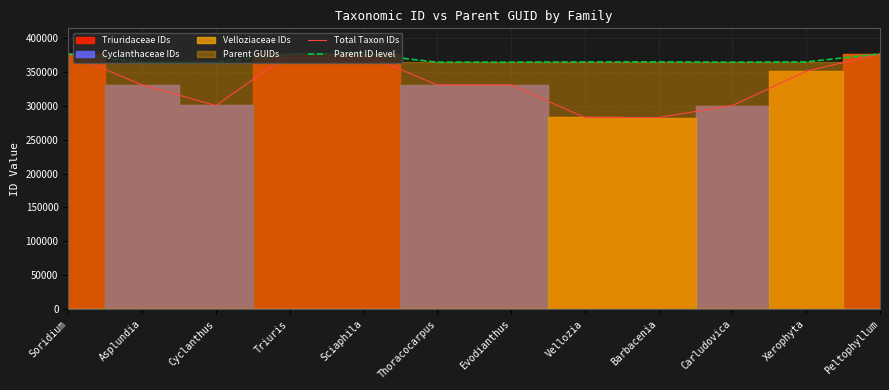

What is the difference between the Parent ID level values at Peltophyllum and Carludovica?

12238